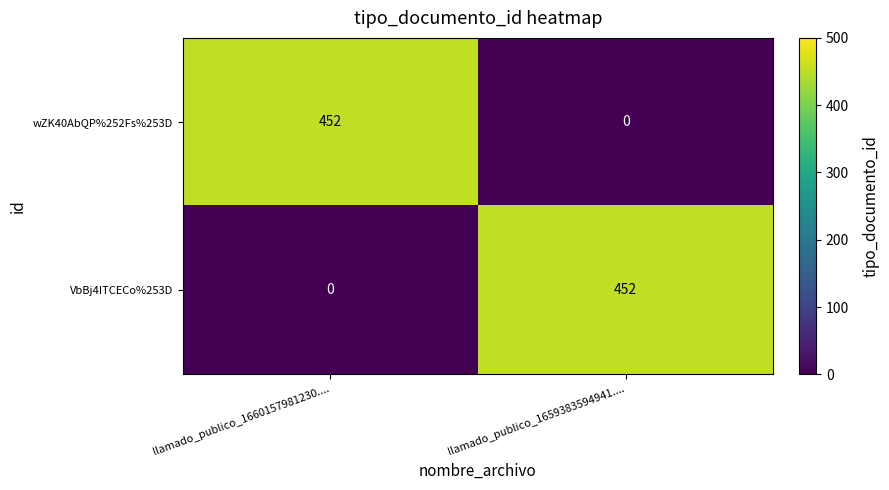

Rank the series at llamado_publico_1660157981230.... from lowest to highest value.

VbBj4ITCECo%253D, wZK40AbQP%252Fs%253D